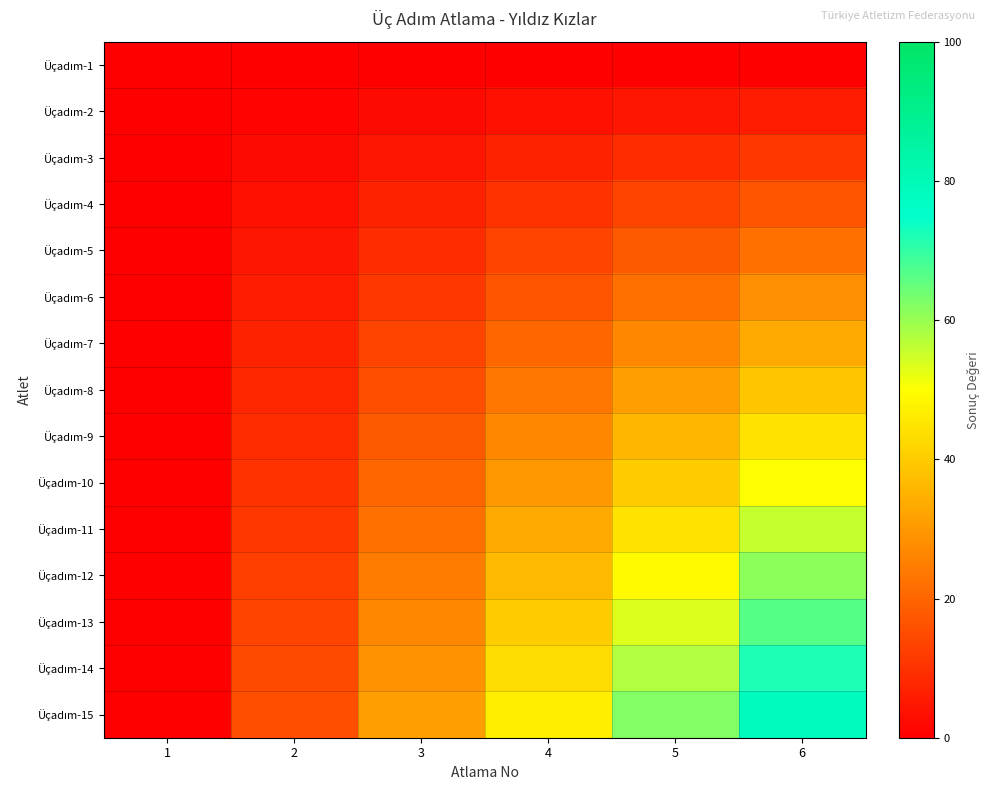

Rank the series at 1 from lowest to highest value.

Üçadım-1, Üçadım-2, Üçadım-3, Üçadım-4, Üçadım-5, Üçadım-6, Üçadım-7, Üçadım-8, Üçadım-9, Üçadım-10, Üçadım-11, Üçadım-12, Üçadım-13, Üçadım-14, Üçadım-15